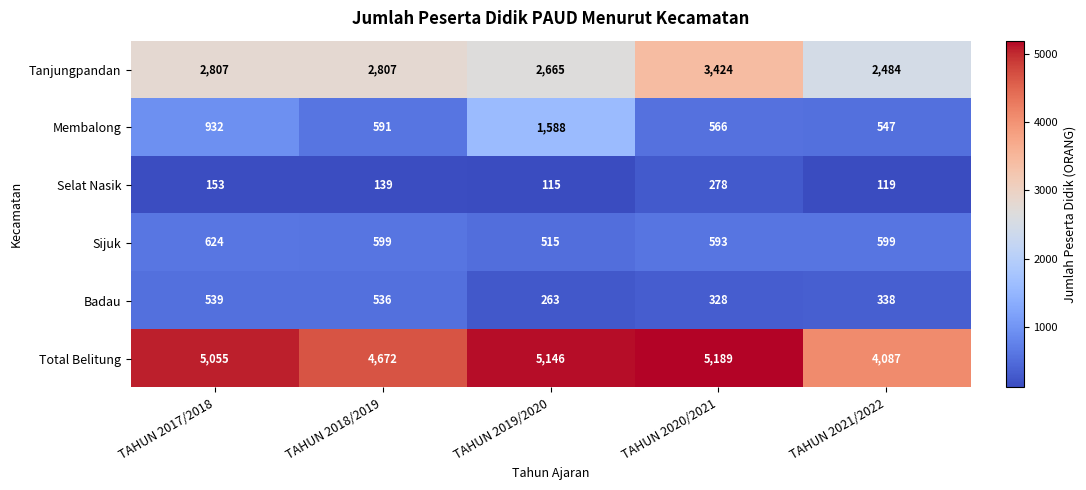

What is the sum of all Total Belitung values?

24149